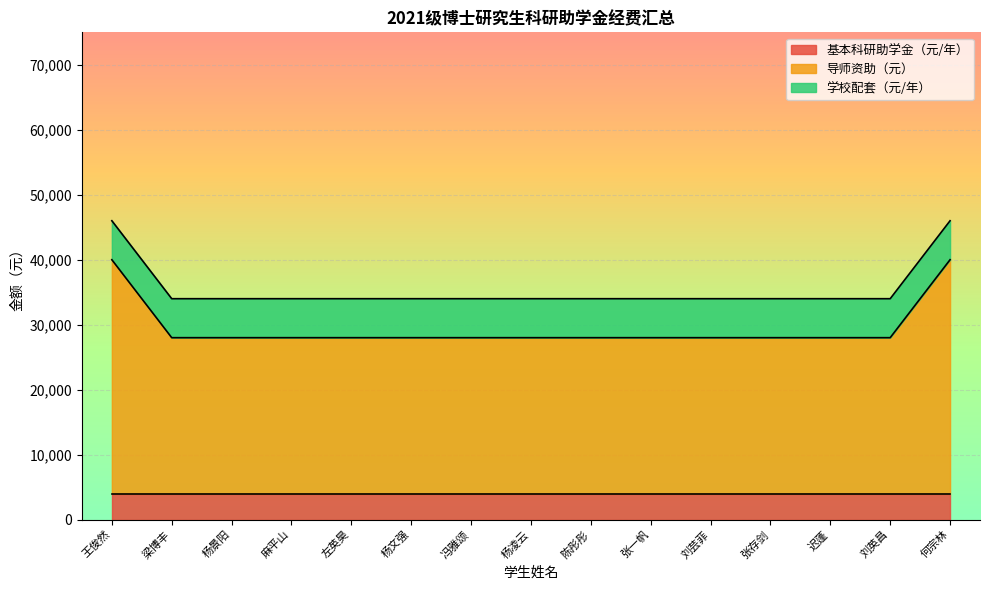

True or false: 学校配套（元/年） has a value of 8052 at 陈彤彤.

False